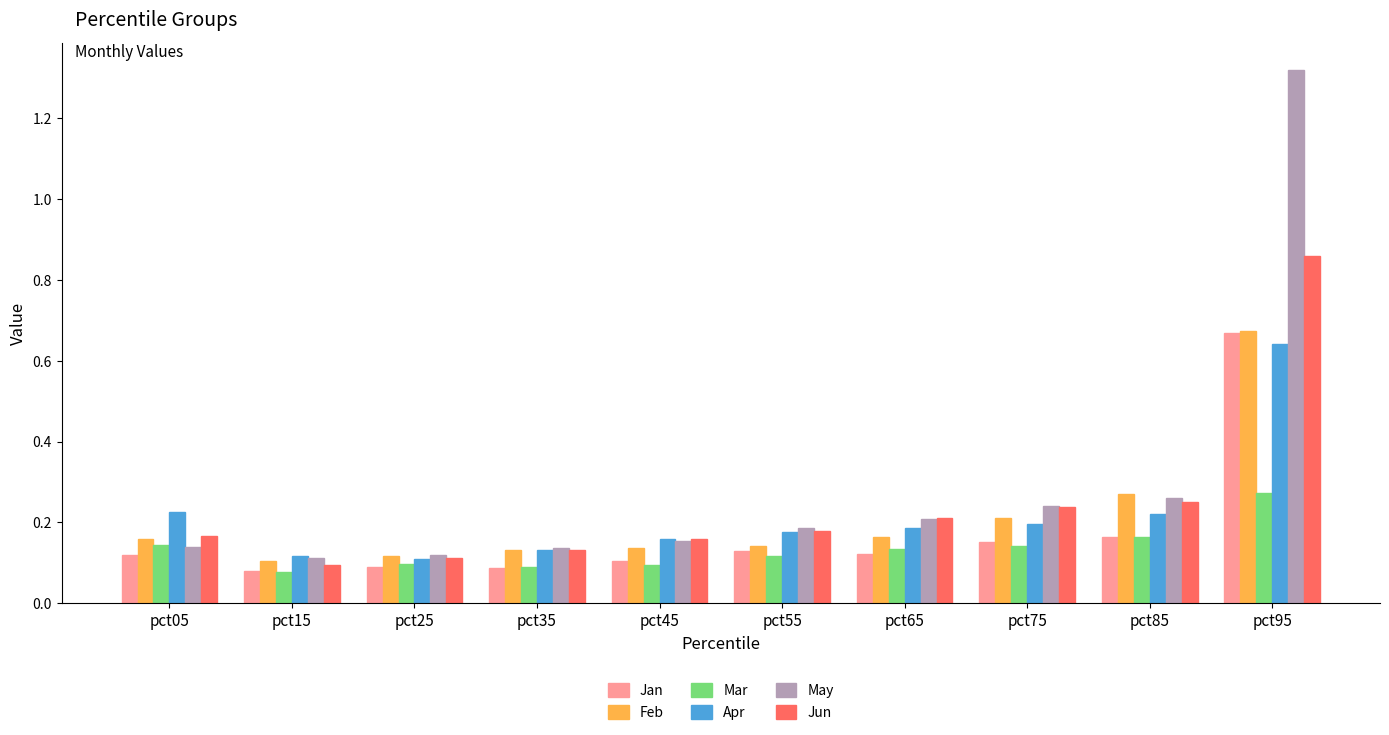

What is the difference between the maximum and minimum values in the May series?

1.2